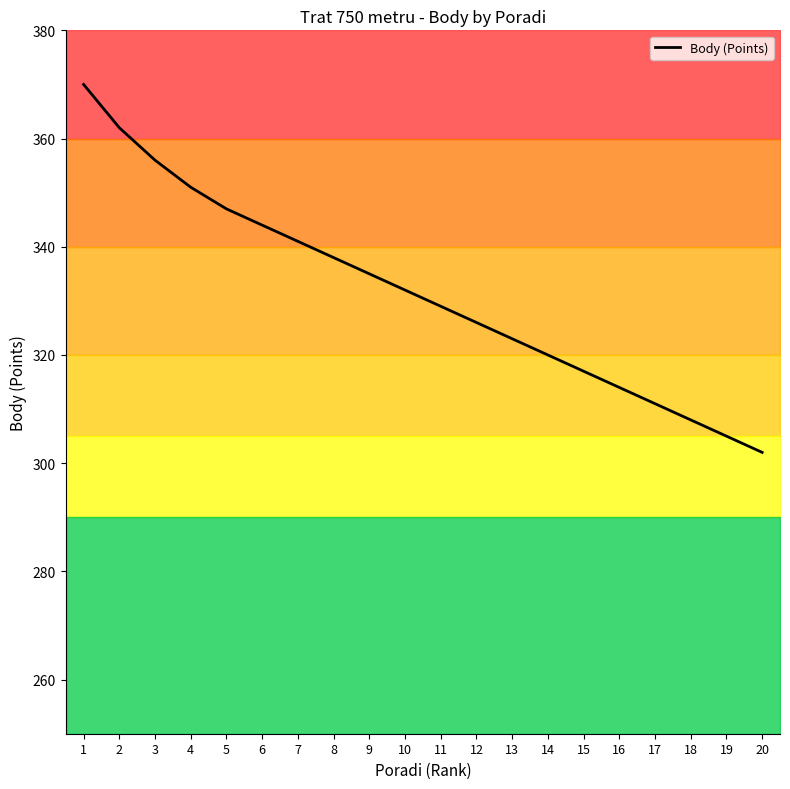

Reading right to left, list all the values displayed in this chart.

302	305	308	311	314	317	320	323	326	329	332	335	338	341	344	347	351	356	362	370